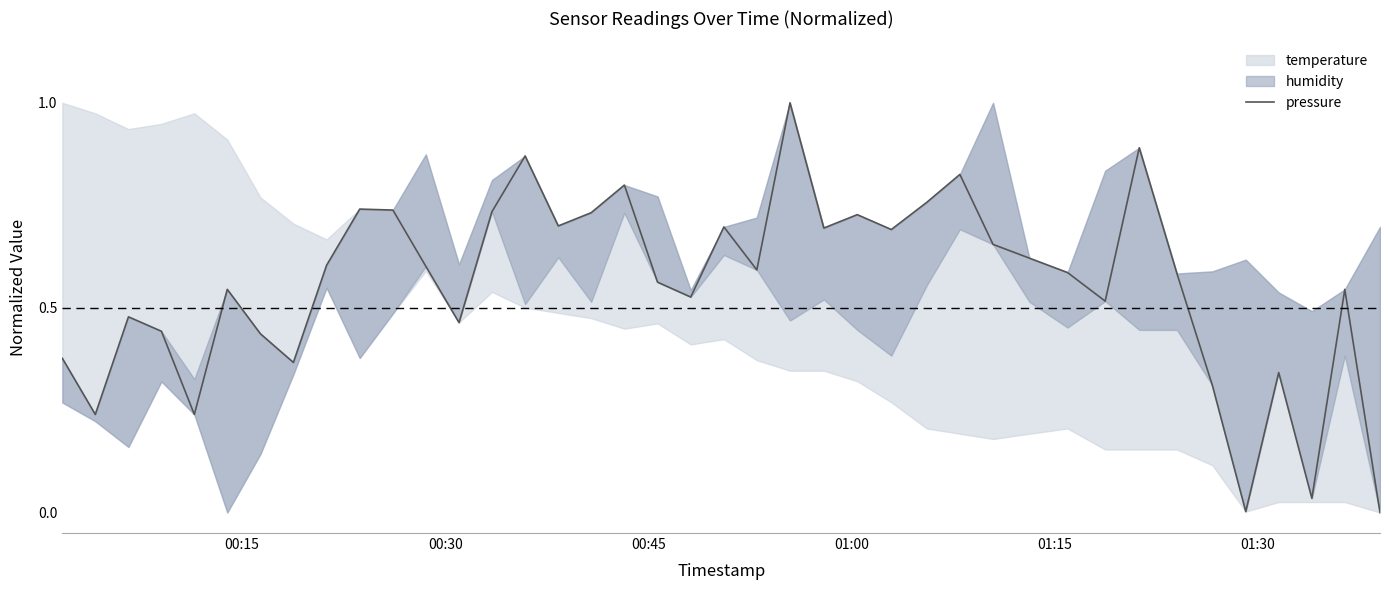

True or false: the data has more than 0 interior local peaks.

True